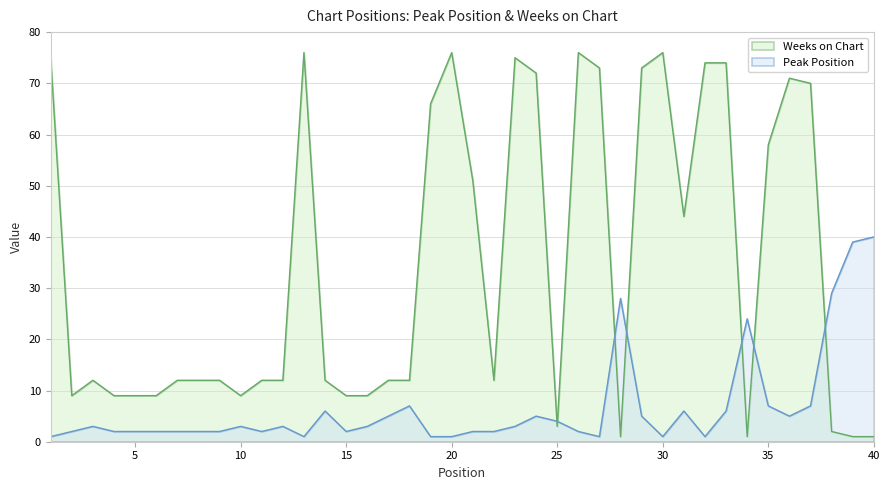

What is the average value of the Weeks on Chart series?

34